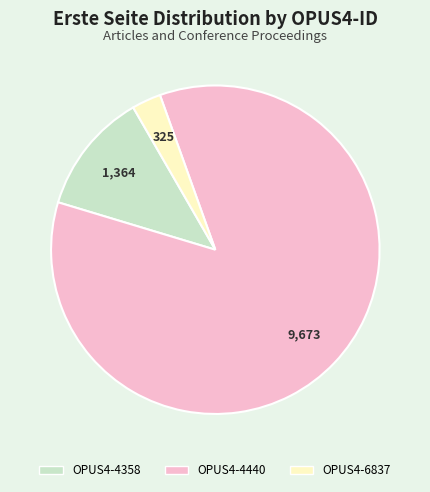

Which slice is the largest?

OPUS4-4440